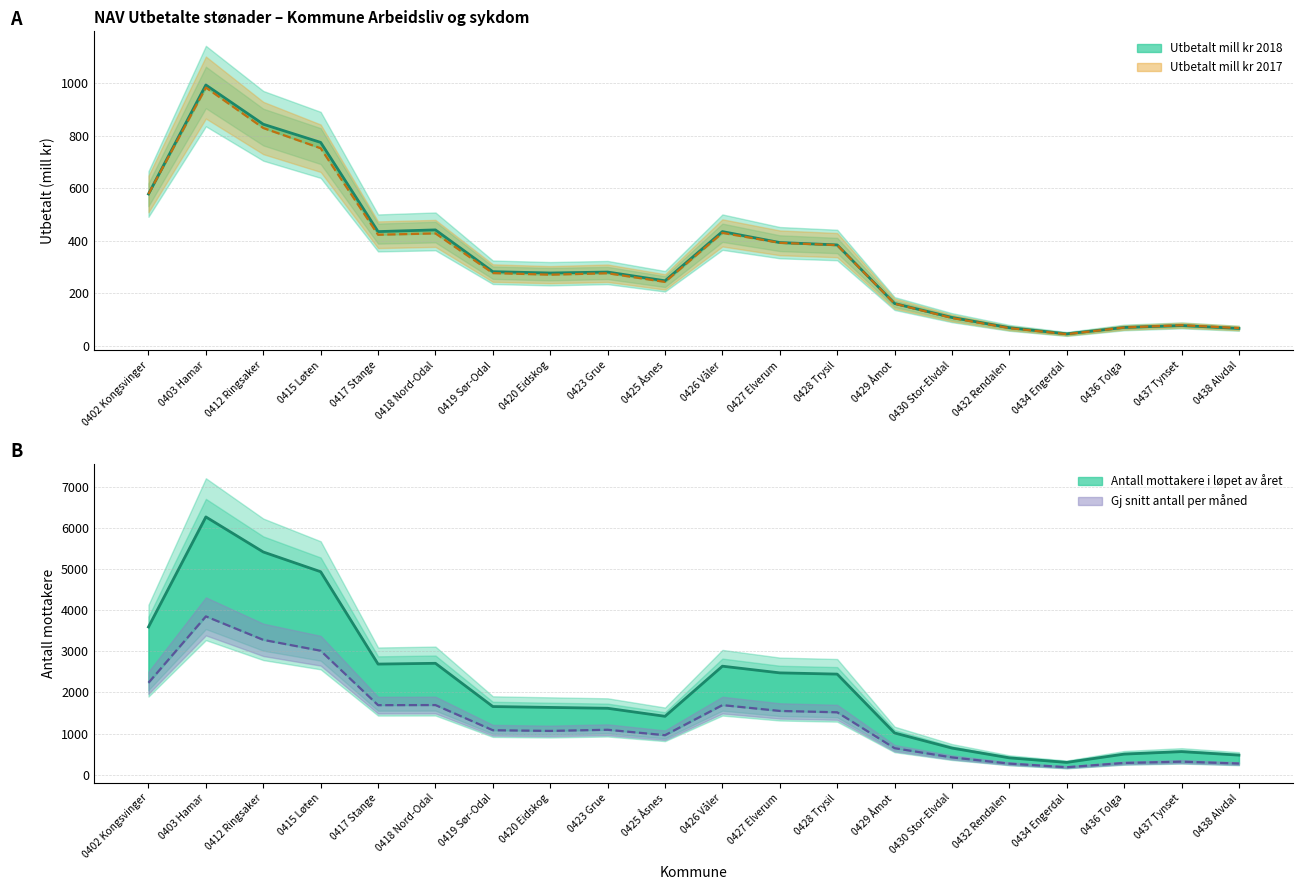

True or false: Gj snitt antall personer per måned has more than 2 points higher than both neighbors.

True